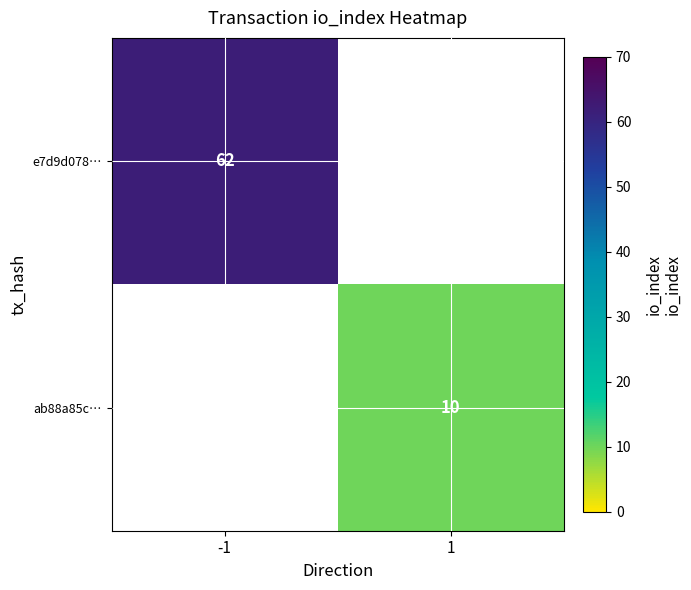

At how many categories does at least one series exceed 25?

1